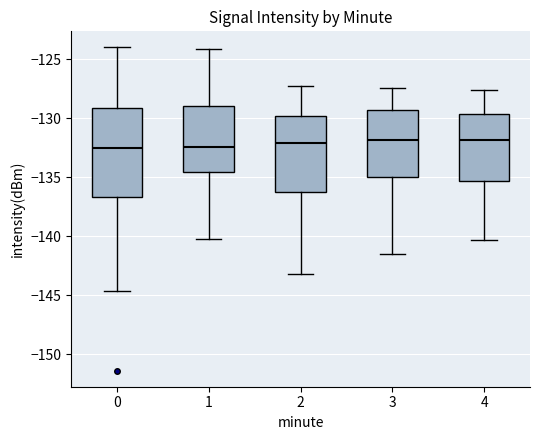

Reading left to right, read every box against the y-axis: the position of its median line, the range the box covers, and the ends of its whiskers. The values are not printed on the chart, so give them approximately, as read against the axis.

0: median -132.5, box -136.5 to -129.0, whiskers -144.5 to -124.0
1: median -132.5, box -134.5 to -129.0, whiskers -140.0 to -124.0
2: median -132.0, box -136.0 to -130.0, whiskers -143.0 to -127.5
3: median -132.0, box -135.0 to -129.5, whiskers -141.5 to -127.5
4: median -132.0, box -135.5 to -129.5, whiskers -140.5 to -127.5